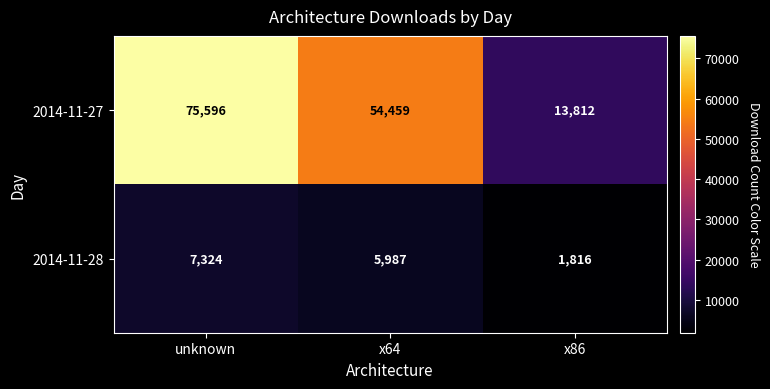

Rank the series by their maximum value, from highest to lowest.

2014-11-27, 2014-11-28